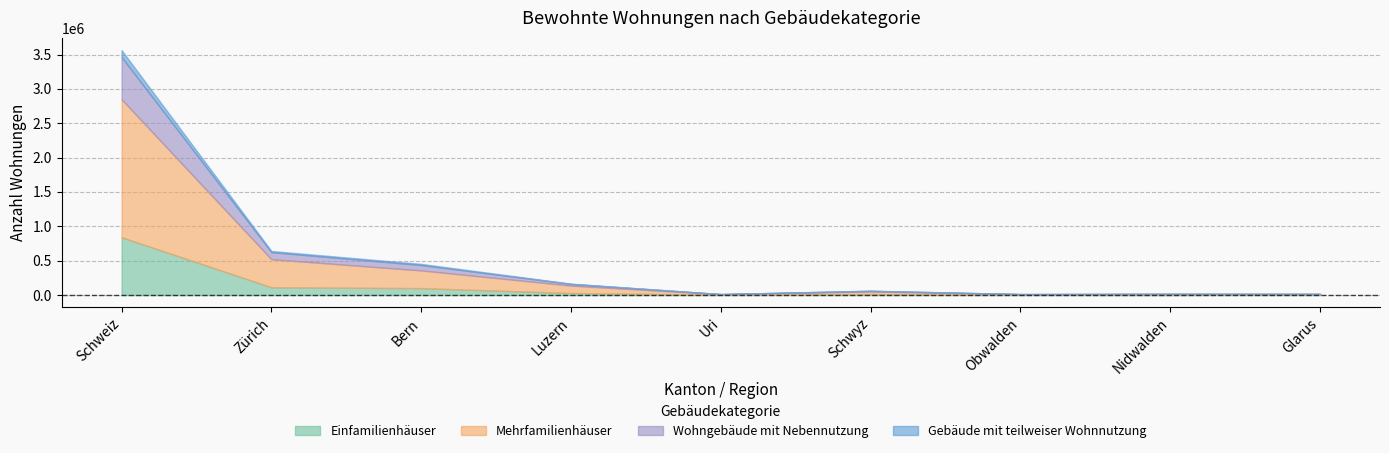

At which label does Mehrfamilienhäuser reach its peak?

Schweiz